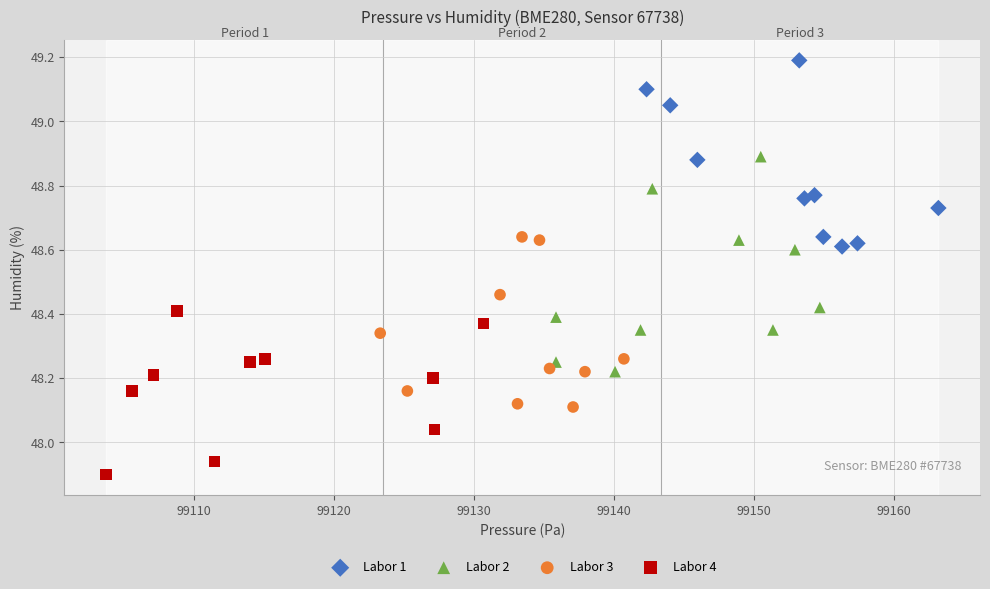

Which series contains the lowest Y value?

Labor 4